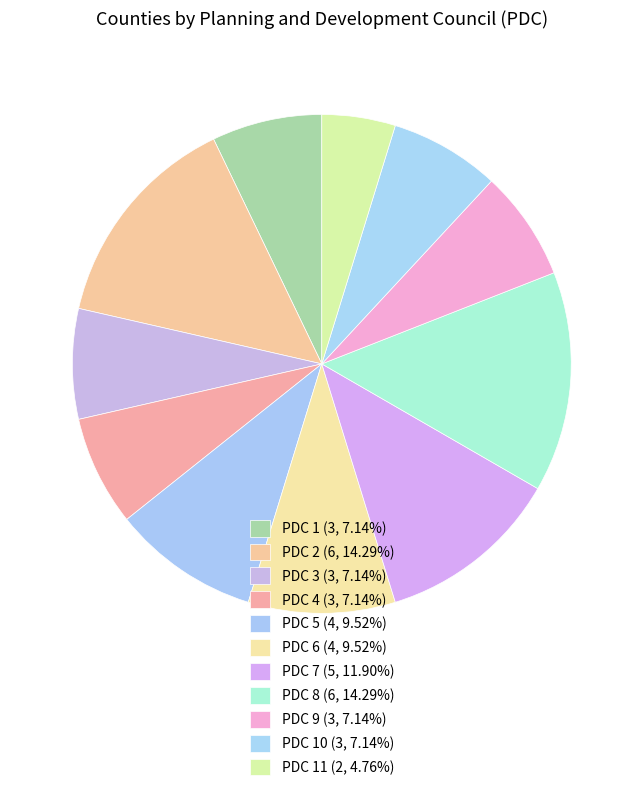

Is there a majority slice in this chart?

No